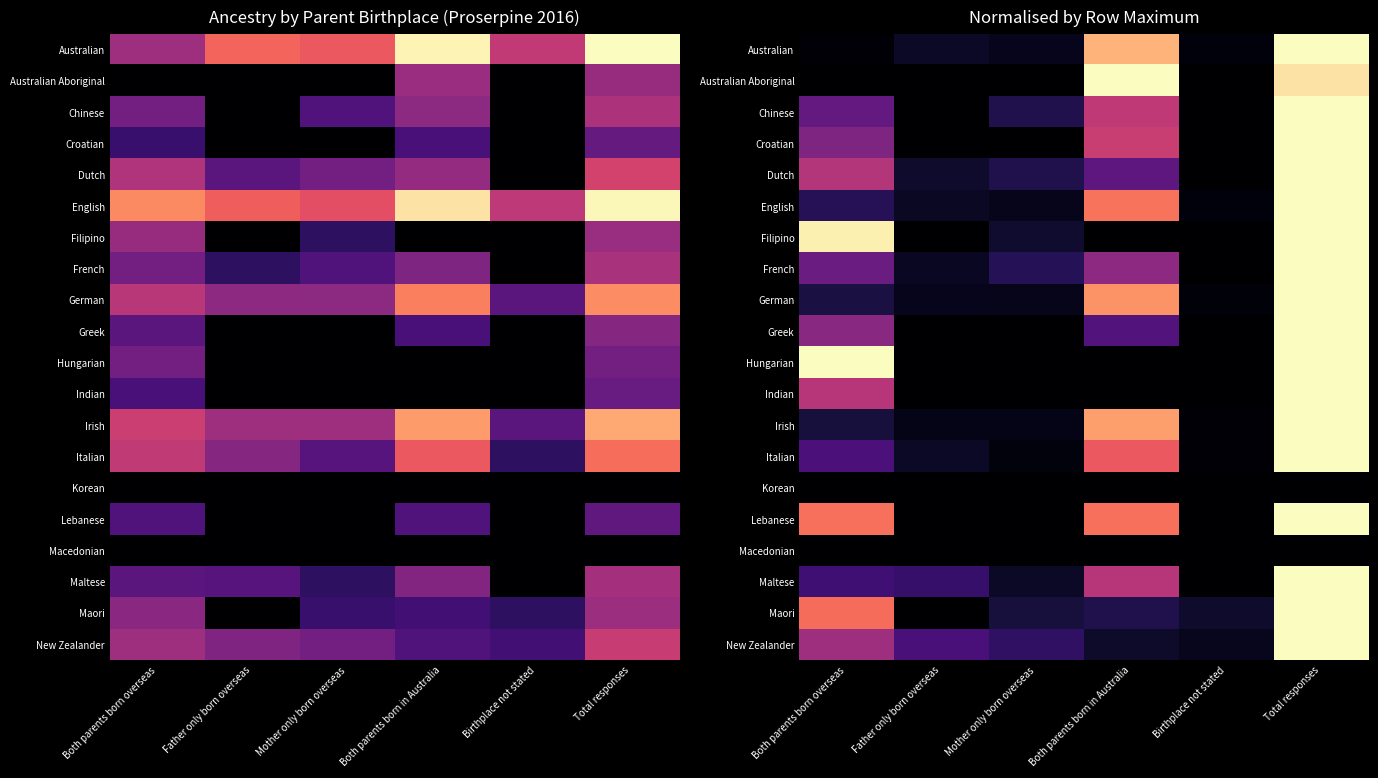

The value of Indian at Both parents born in Australia is -0.3. True or false?

False